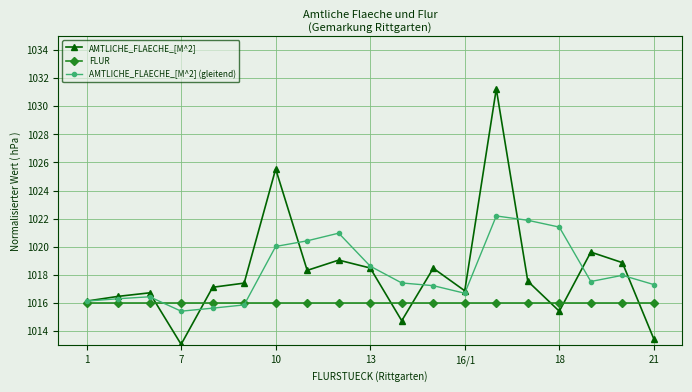

True or false: AMTLICHE_FLAECHE_[M^2] (gleitend) and FLUR intersect in this chart.

True